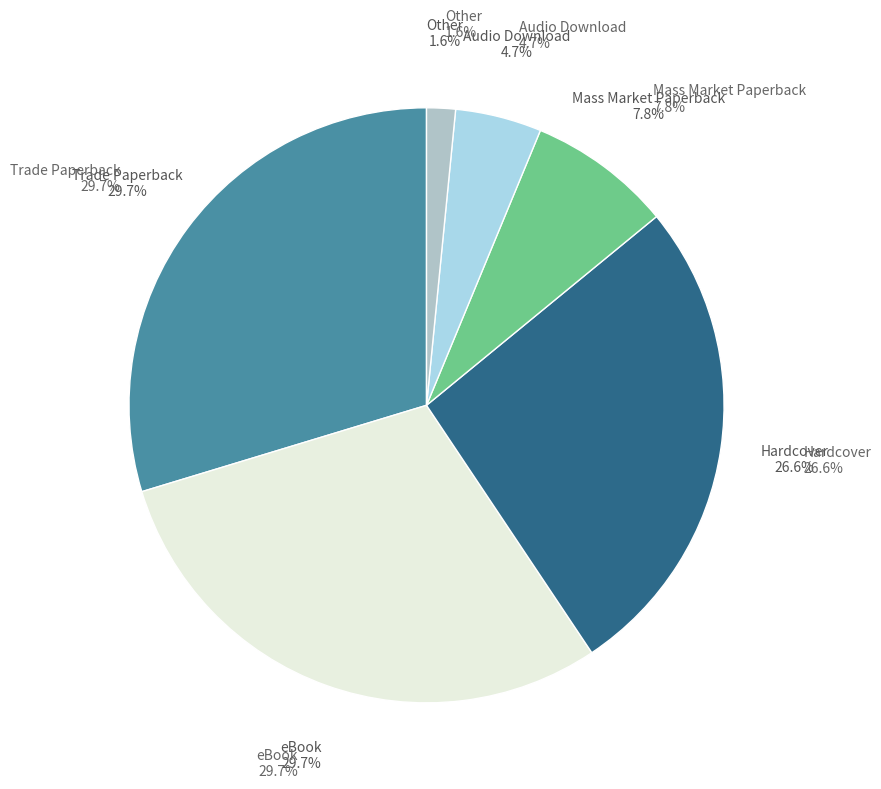

What is the change in value from eBook to Mass Market Paperback?

-14